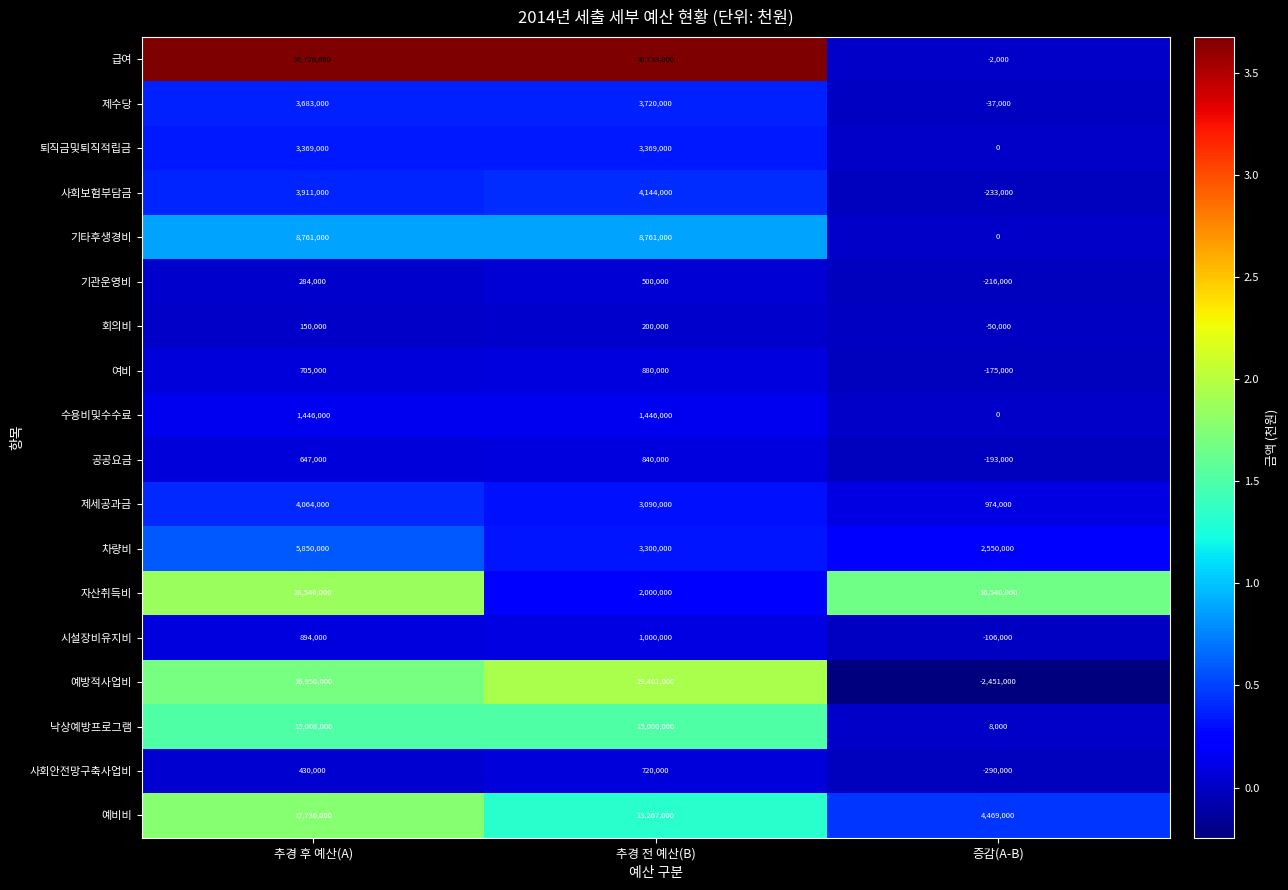

List the labels in order of 여비 value, smallest first.

증감(A-B), 추경 후 예산(A), 추경 전 예산(B)